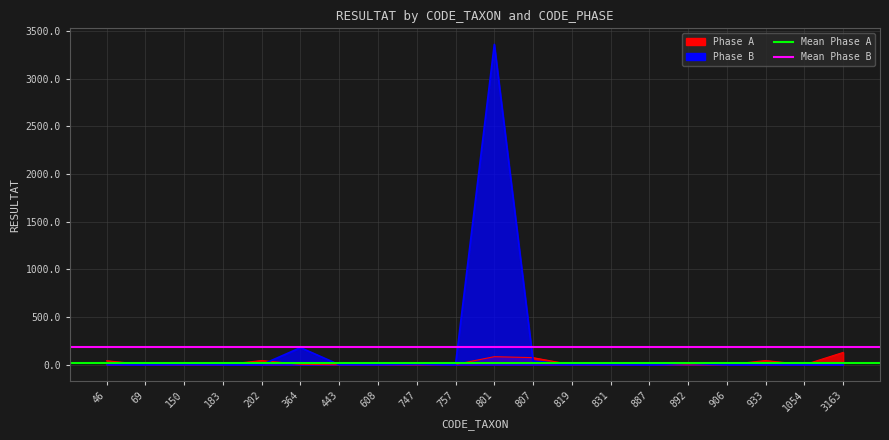

What is the minimum value for Mean Phase B?

181.4